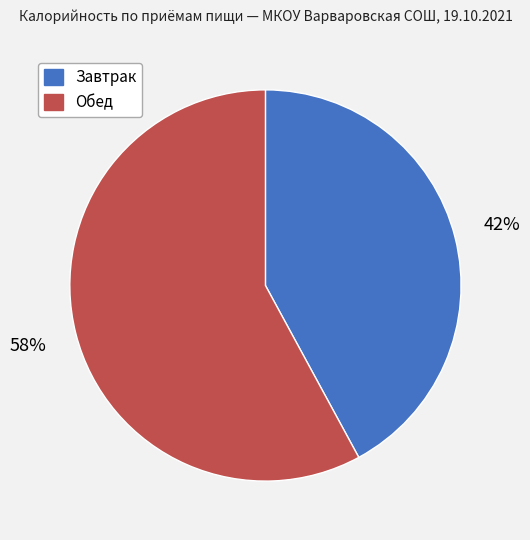

To the nearest percent, what portion does Завтрак represent?

42%